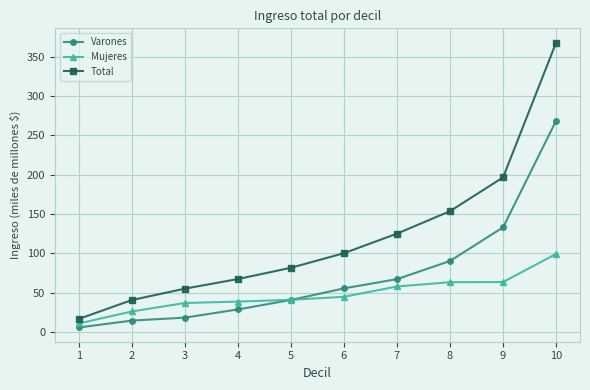

At which category does the chart reach its minimum across all series?

1